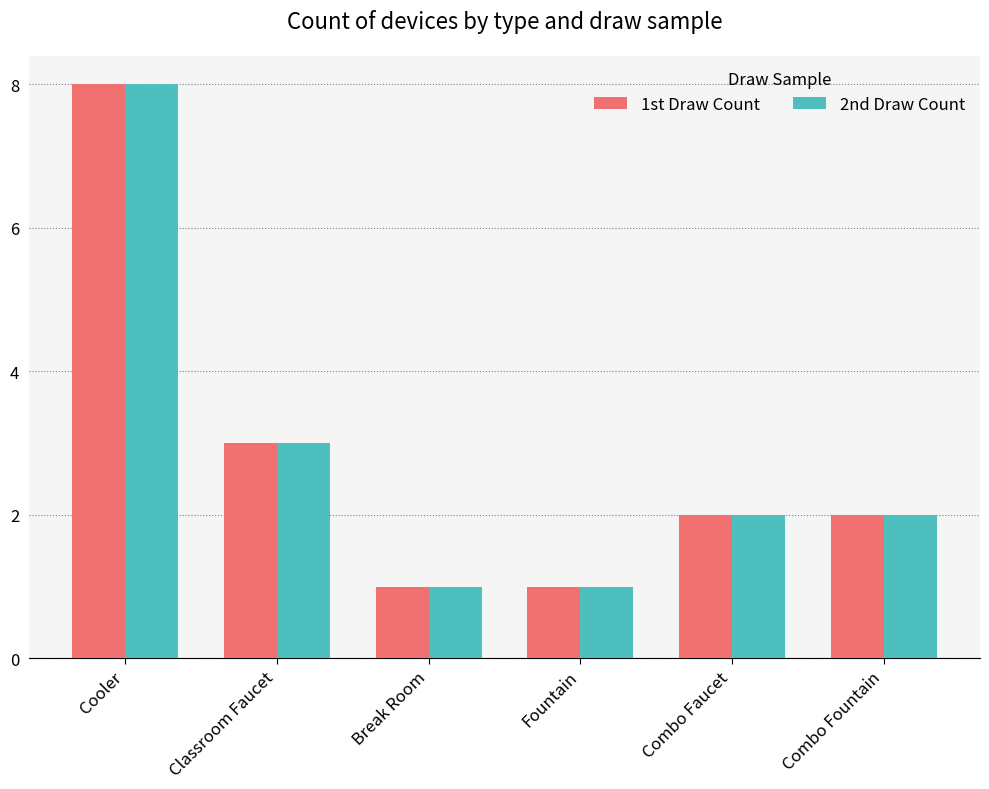

Is it true that 1st Draw Count equals 2 at Combo Faucet?

True